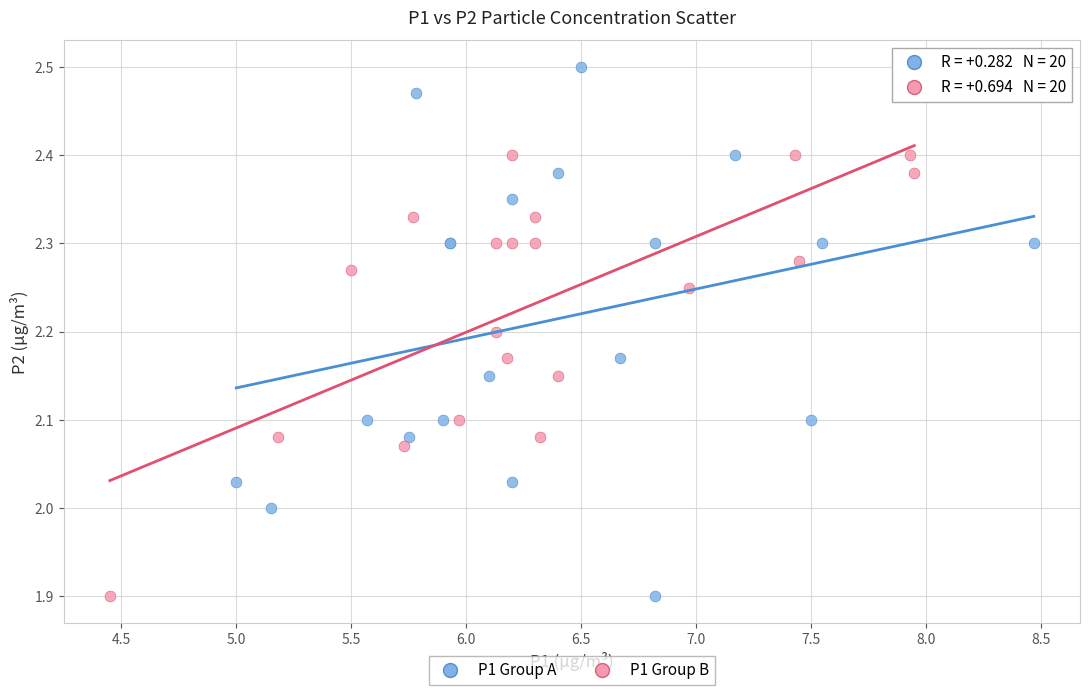

Which series has the largest Y range (max minus min)?

P1 Group A